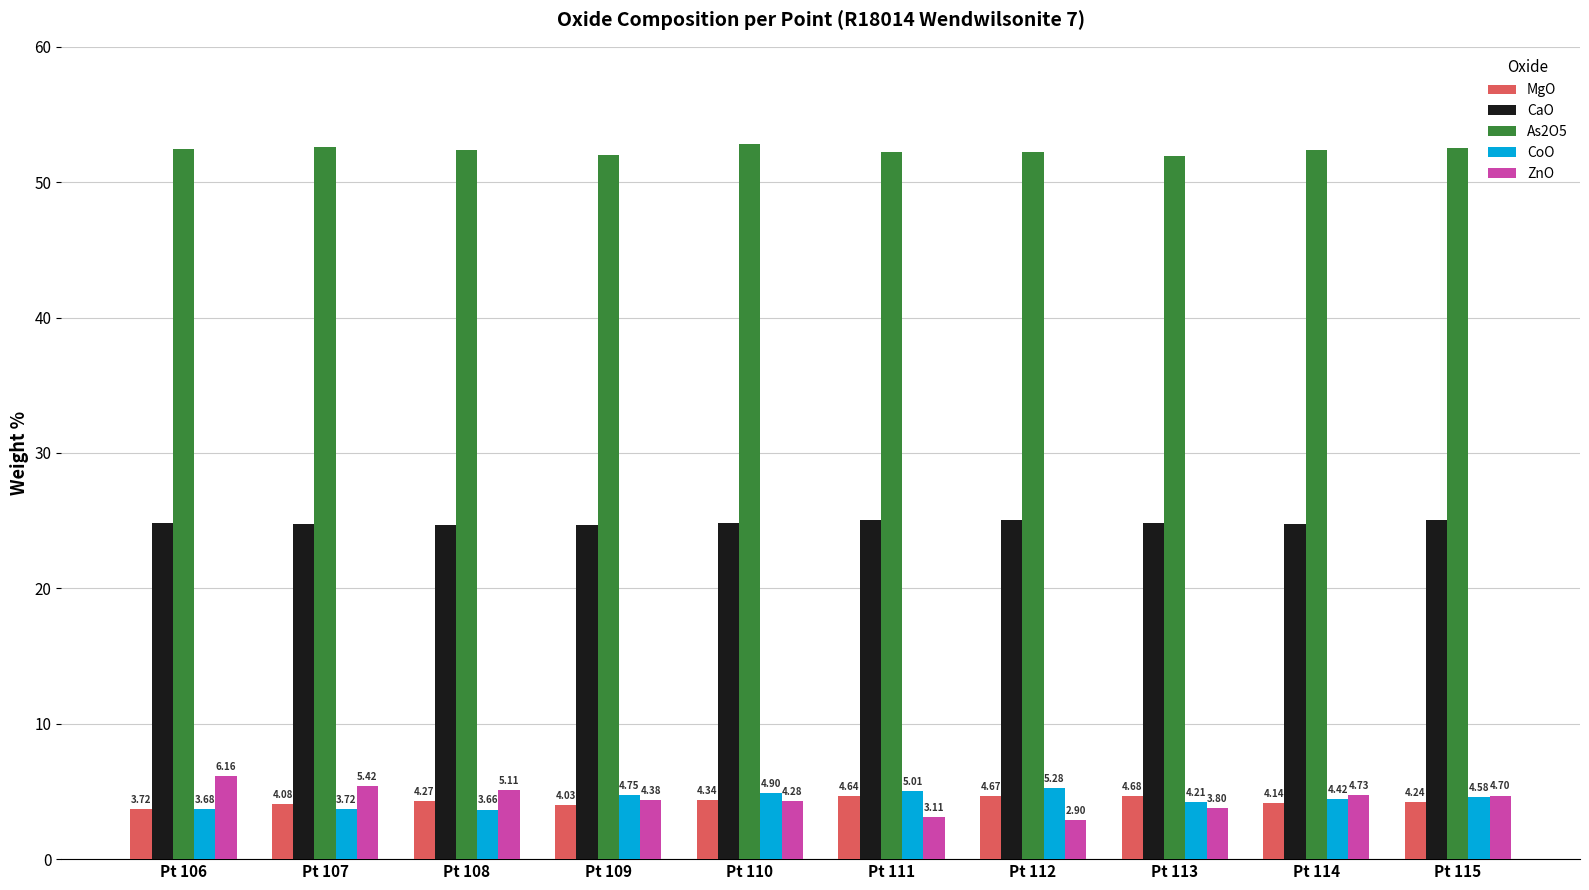

The value of MgO at Pt 111 is 4.6. True or false?

True